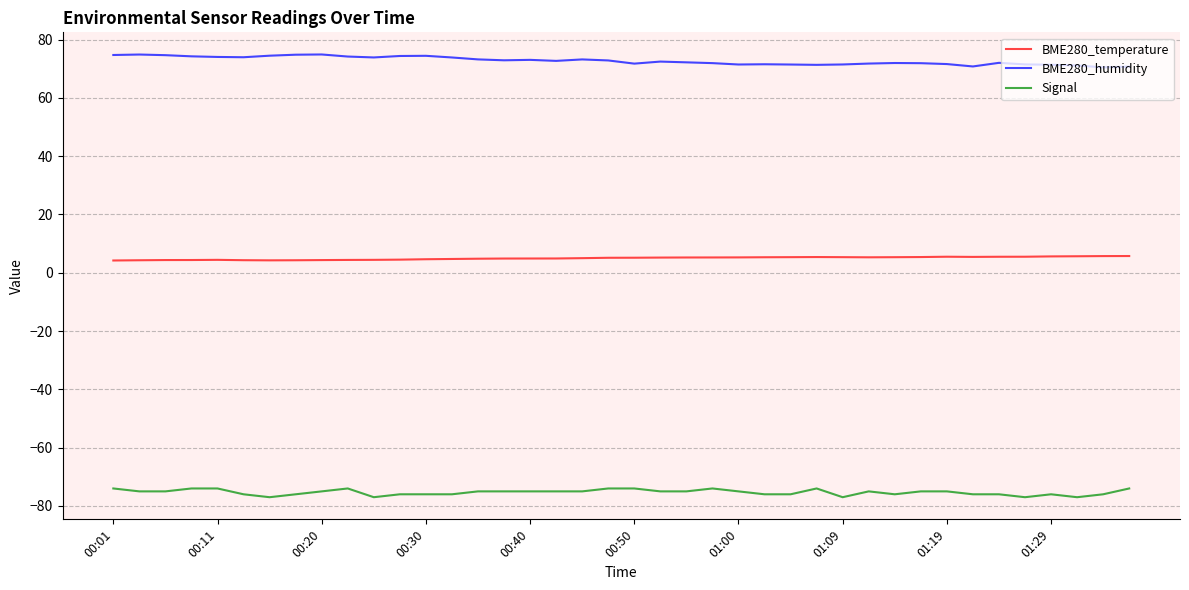

True or false: BME280_temperature and Signal intersect in this chart.

False